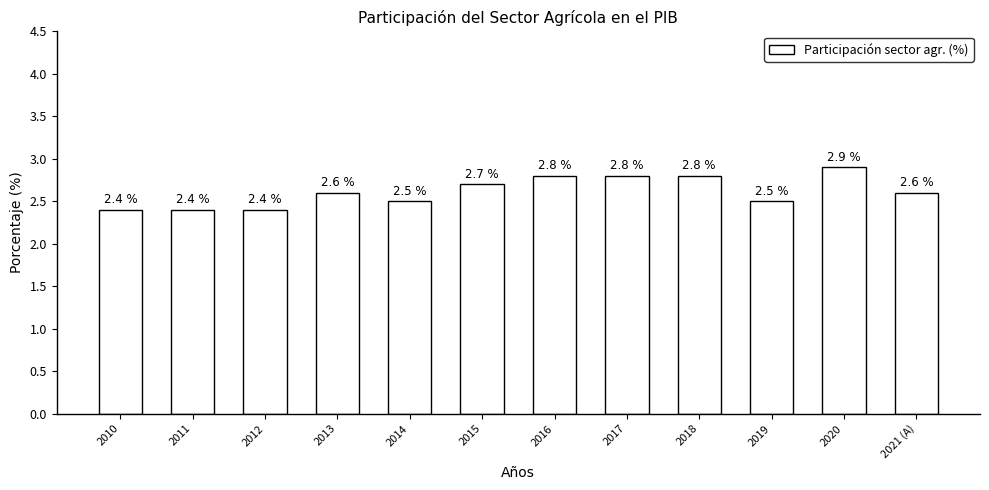

The chart shows a value of 4.7 at 2017. True or false?

False